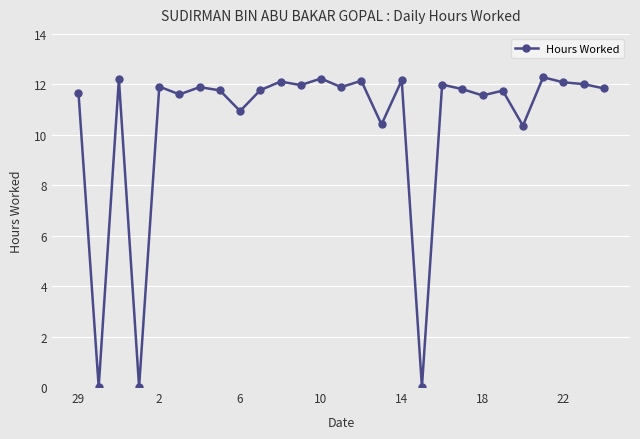

True or false: there are more than 1 points higher than both neighbors.

True